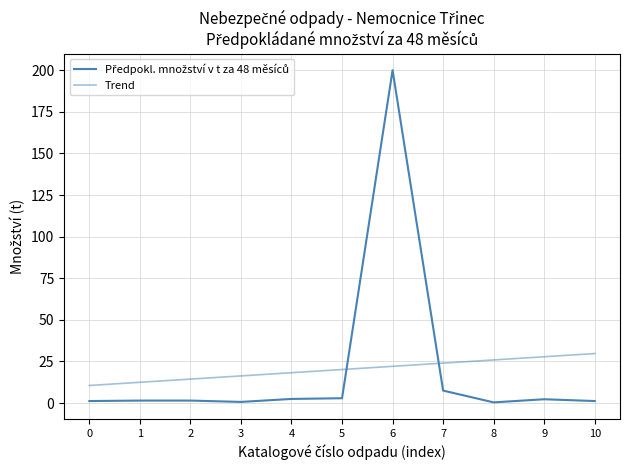

At how many categories does at least one series exceed 152?

1